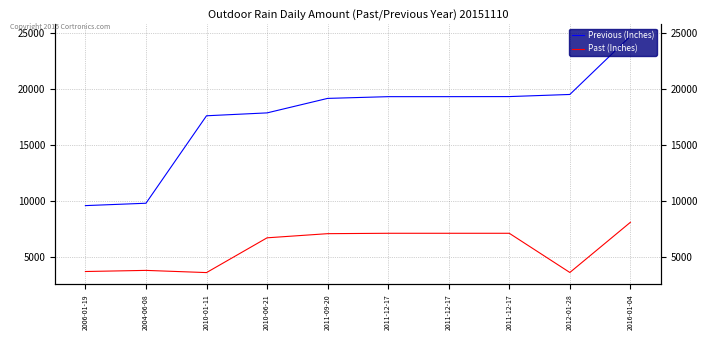

What is the difference between the maximum and second lowest values in the Past (Inches) series?

4488